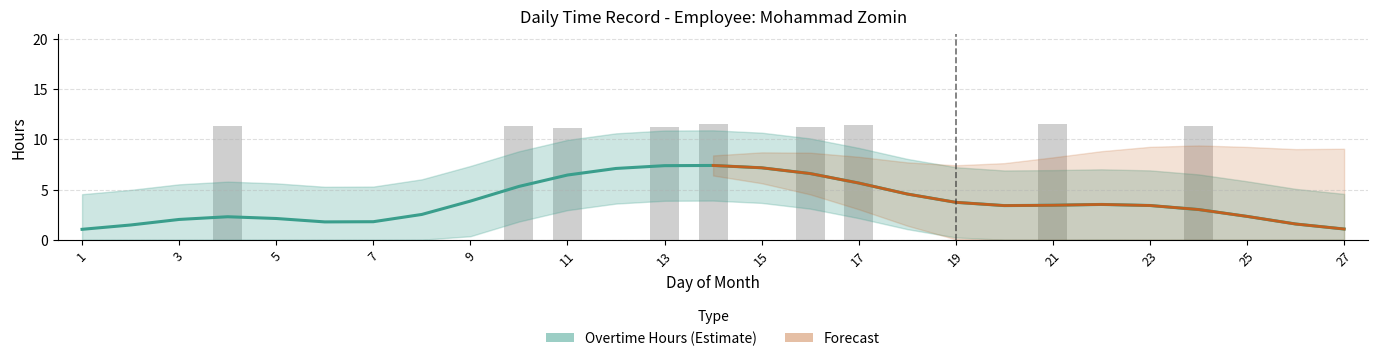

Which label corresponds to the smallest value in the chart?

1